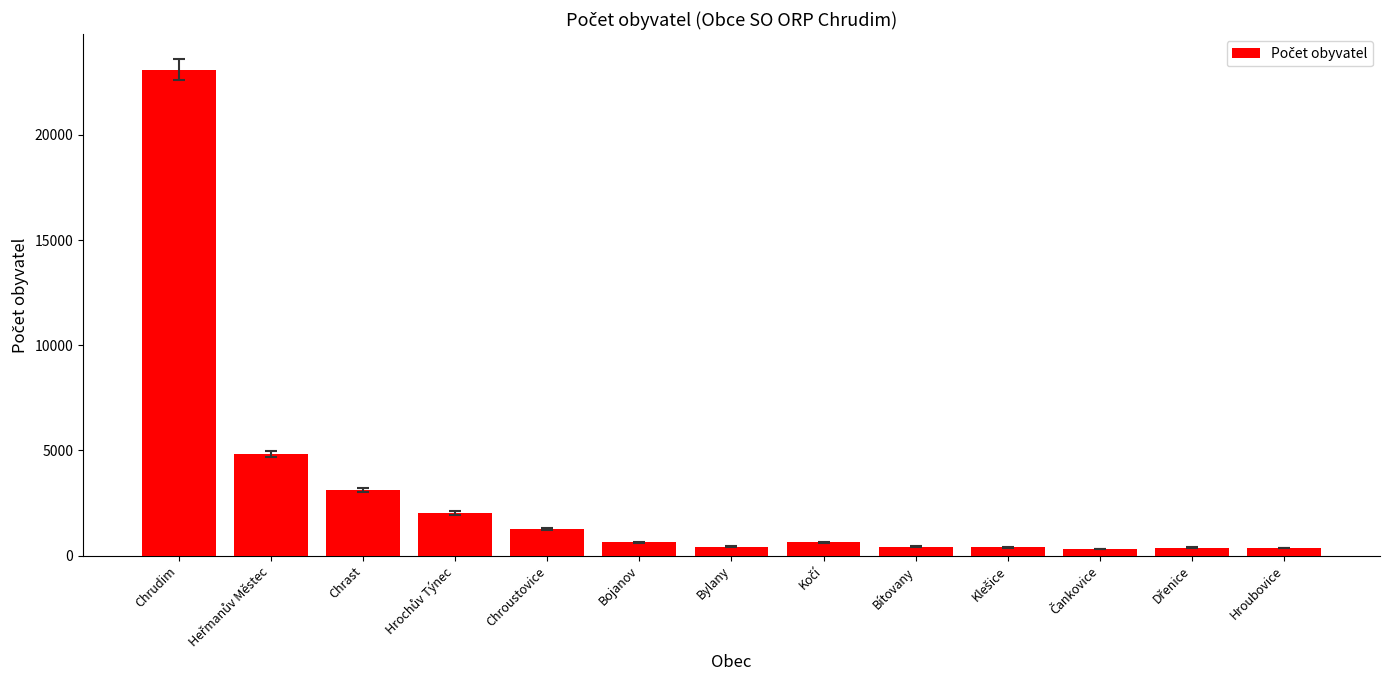

What is the value of the 6th bar from the left?

633